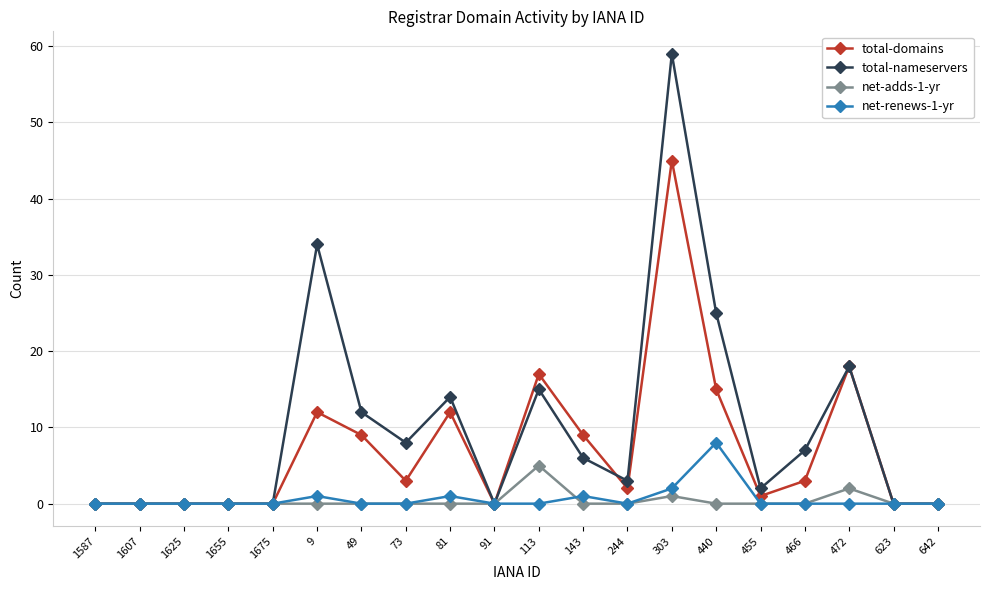

Which series has the widest spread of values?

total-nameservers